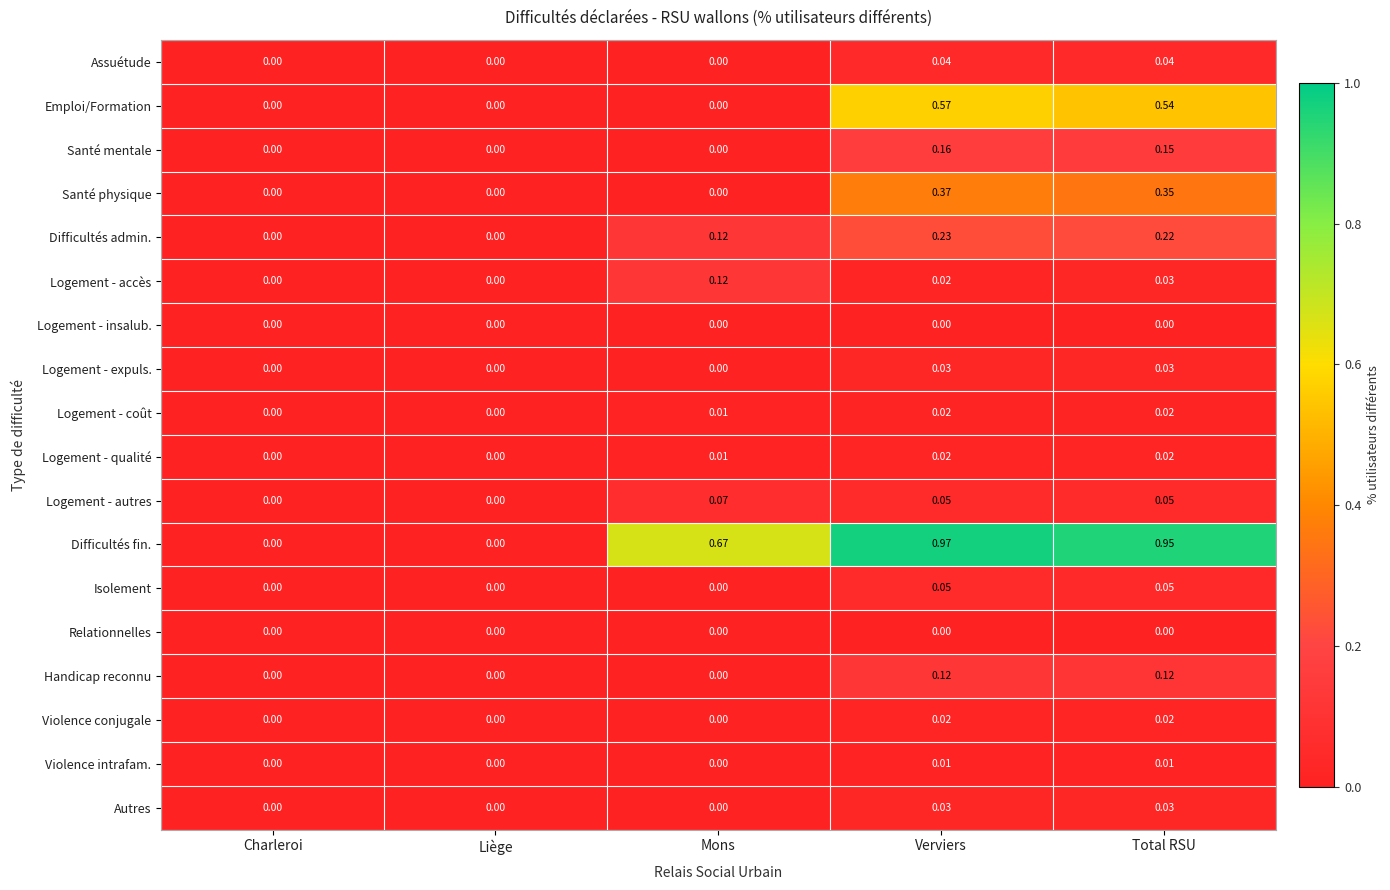

At which label does Difficultés fin. reach its peak?

Verviers